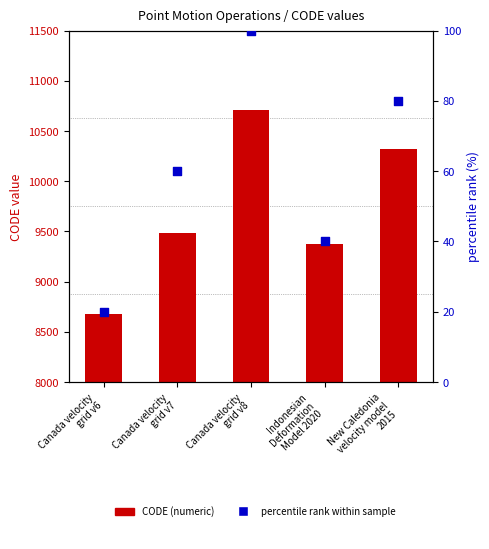

At which category is the sum across all series the highest?

Canada velocity
grid v8